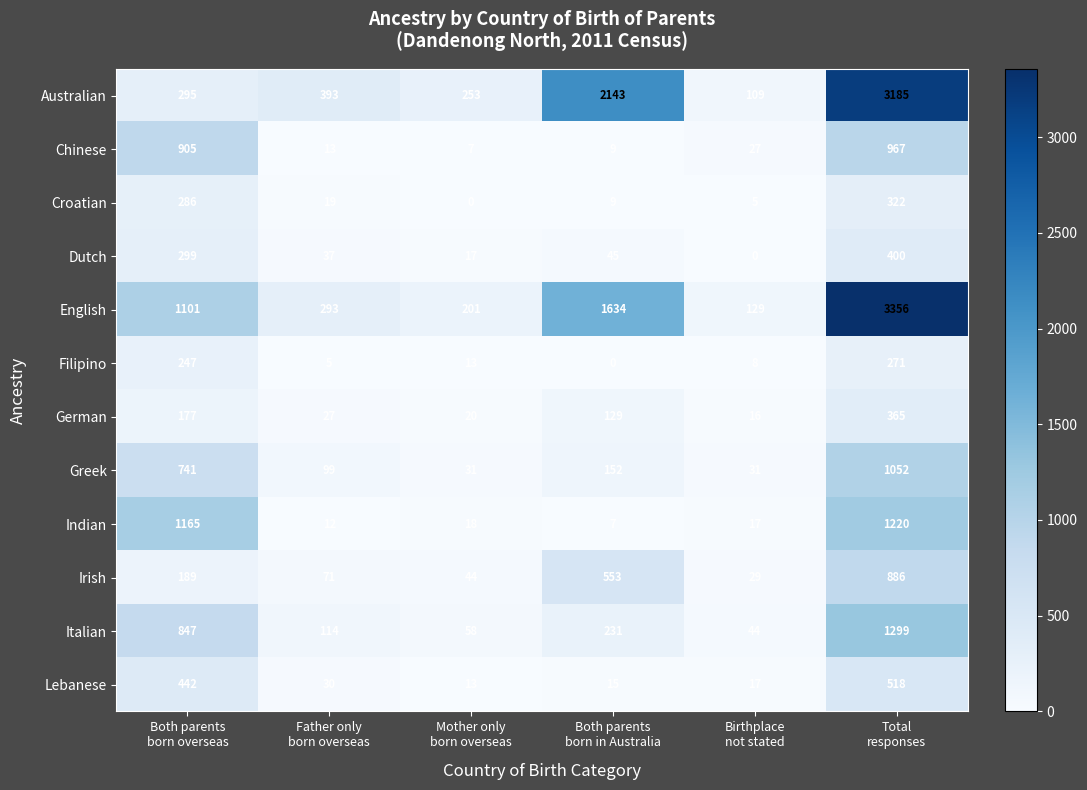

At how many categories does at least one series exceed 580?

3